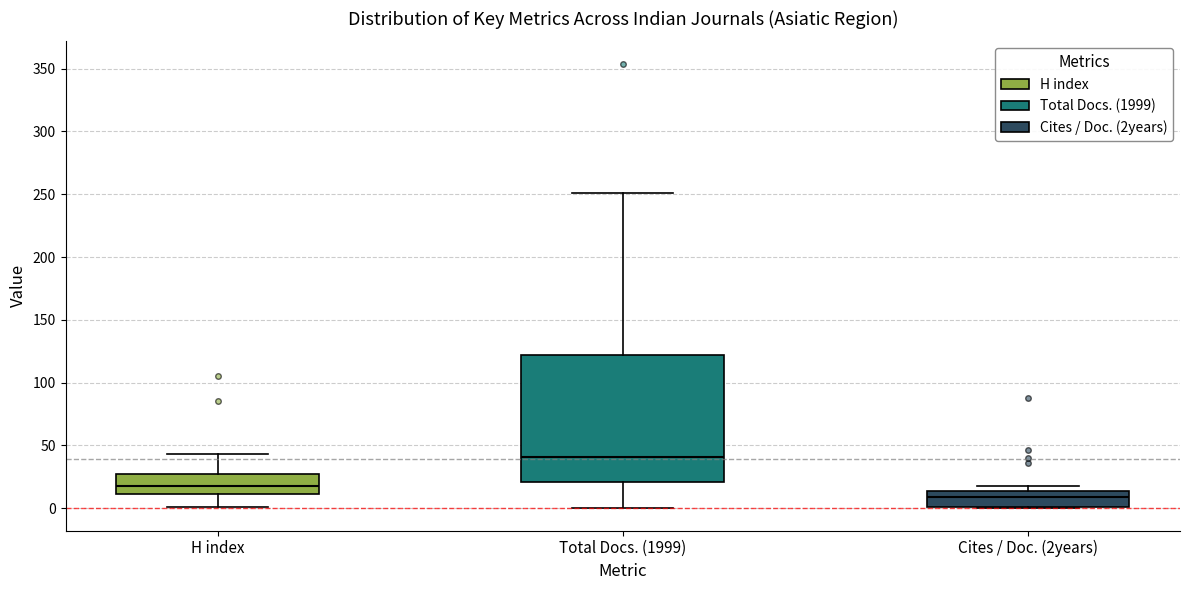

Where is the lower edge of the box for Total Docs. (1999) on the y-axis? The values are not printed on the chart, so give them approximately, as read against the axis.

20